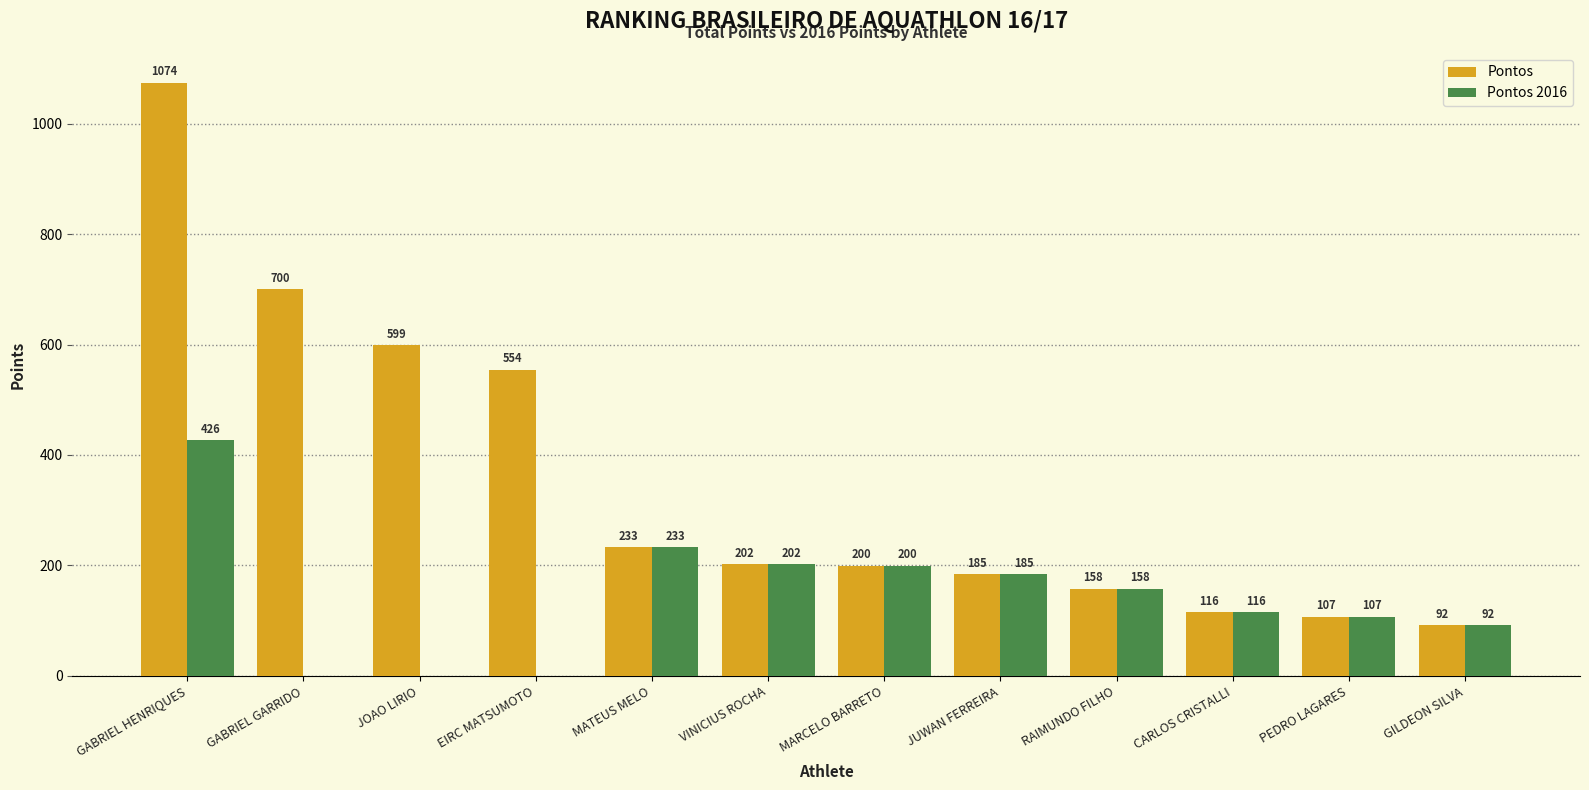

How many groups of bars are there?

12